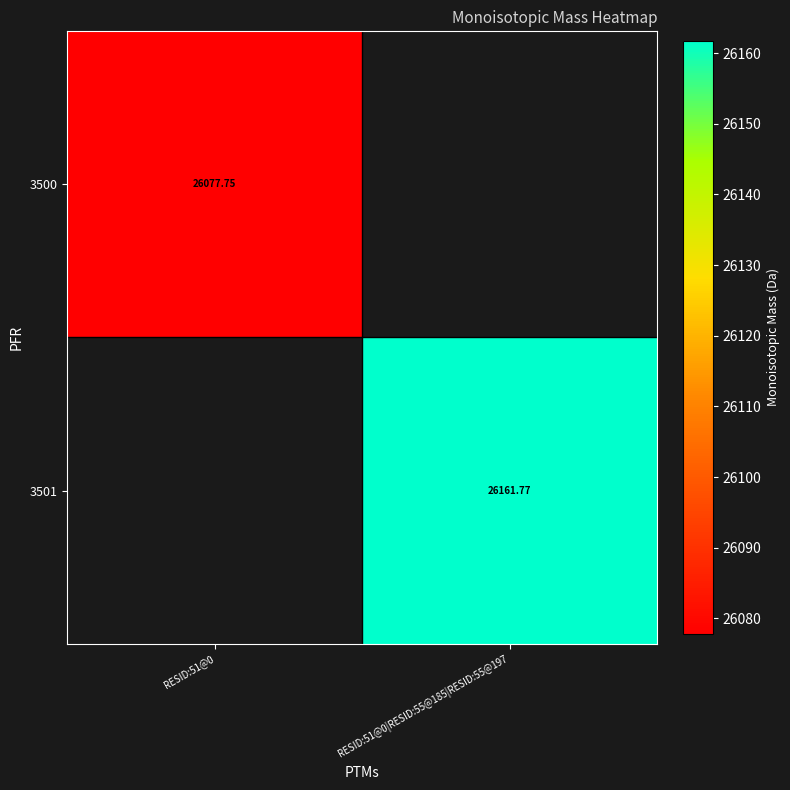

Which label corresponds to the smallest value in the chart?

RESID:51@0